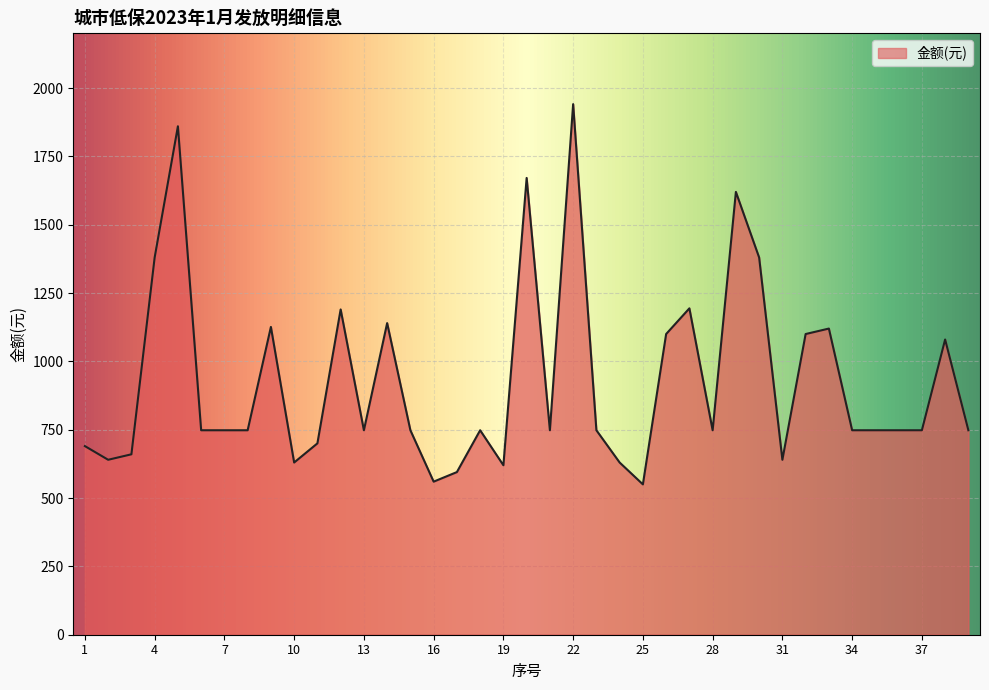

What is the smallest value displayed?

550